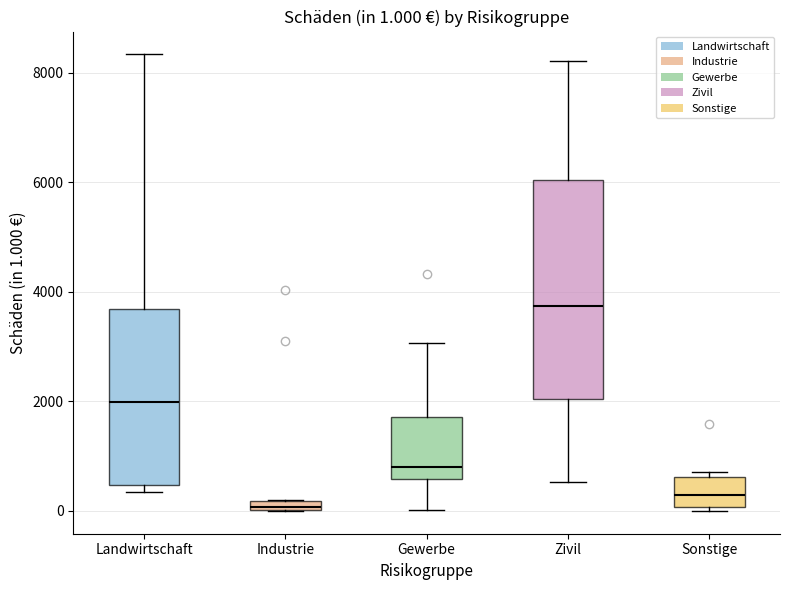

Which box is the tallest, from its lower edge to its upper edge?

Zivil